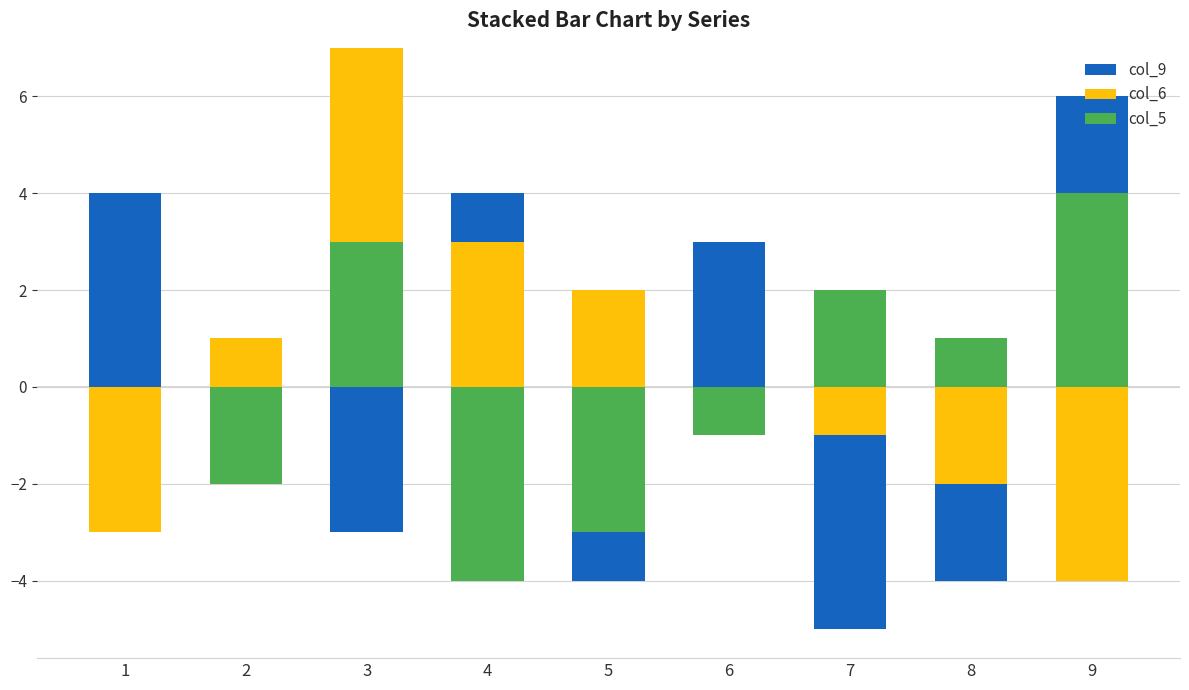

At which category does the chart reach its minimum across all series?

1